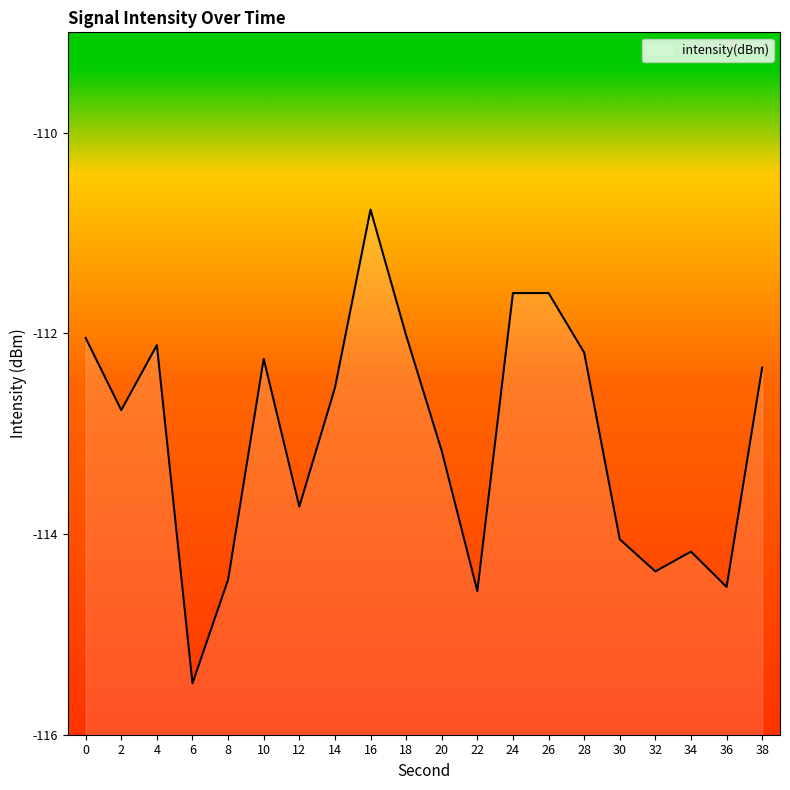

Rank the categories by value from highest to lowest.

16, 26, 24, 18, 0, 4, 28, 10, 38, 14, 2, 20, 12, 30, 34, 32, 8, 36, 22, 6